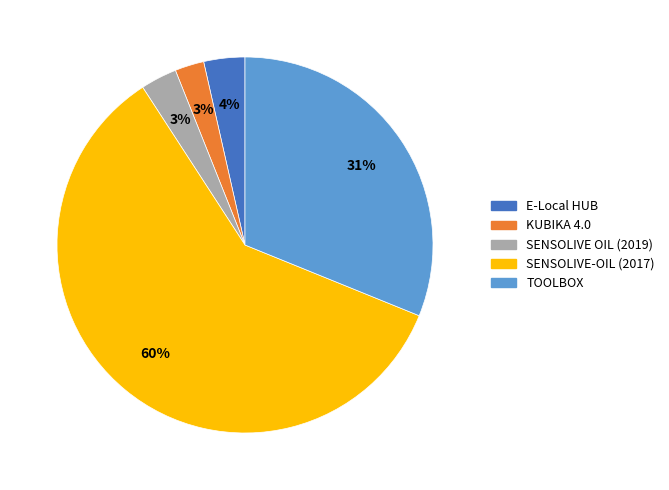

What is the largest slice in the pie chart?

SENSOLIVE-OIL (2017)